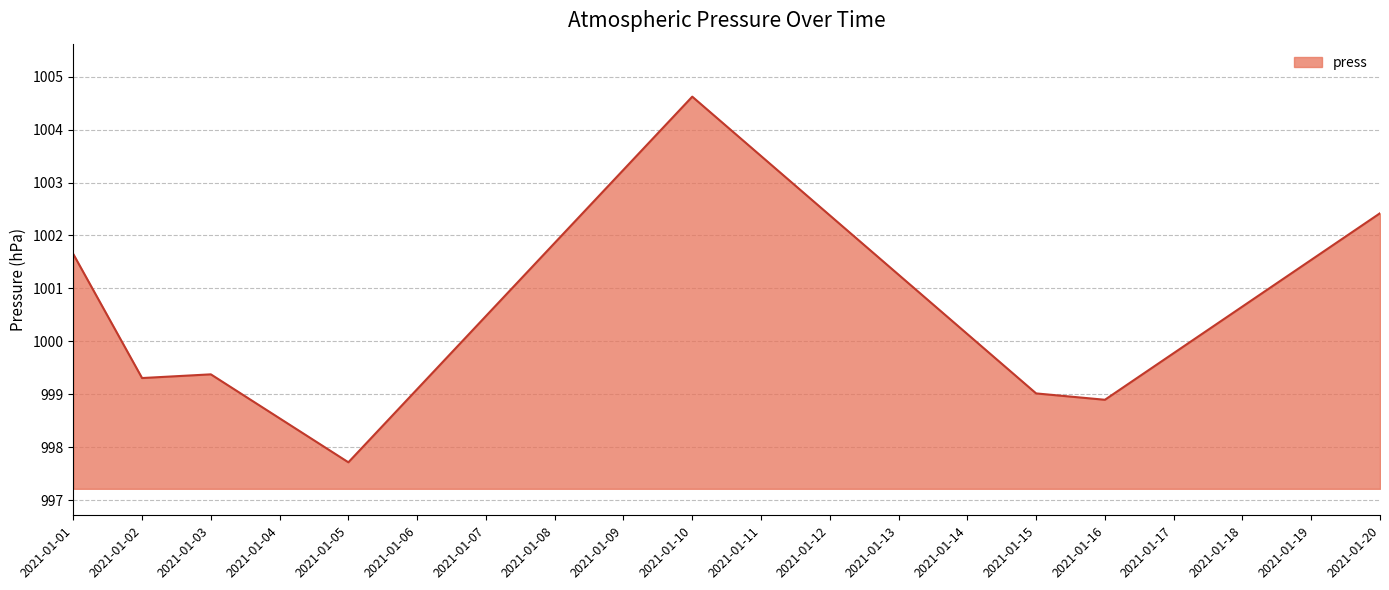

What is the difference between the maximum and minimum values?

6.9